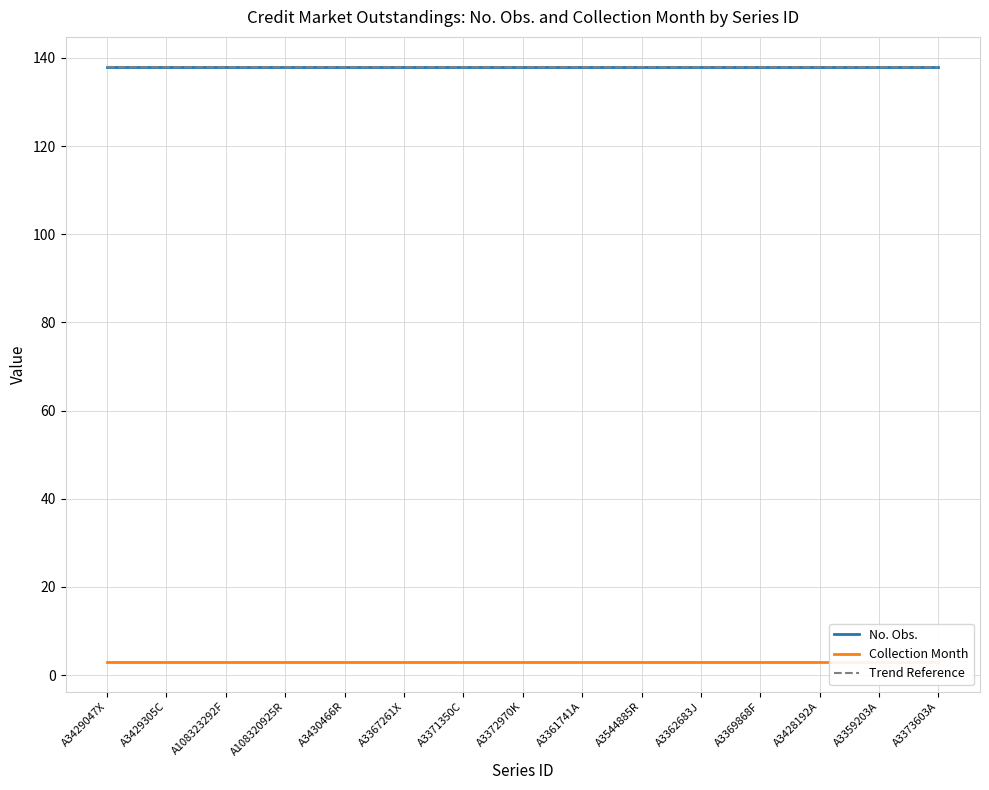

At which label does No. Obs. reach its peak?

A3429047X